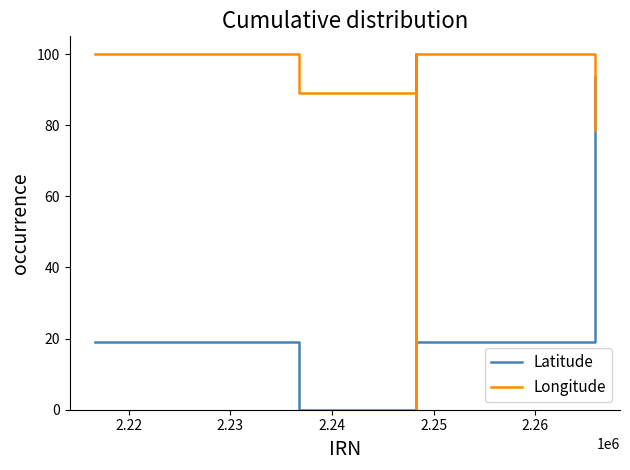

True or false: Latitude and Longitude cross at least once.

True